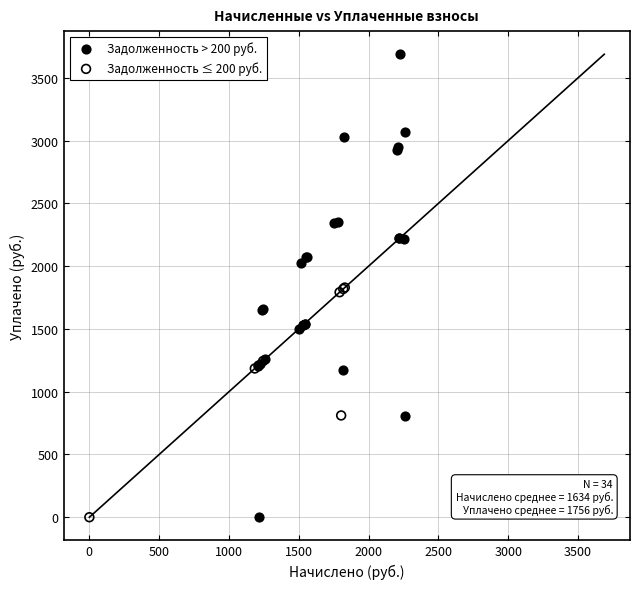

Which series reaches the maximum Y coordinate?

Задолженность > 200 руб.